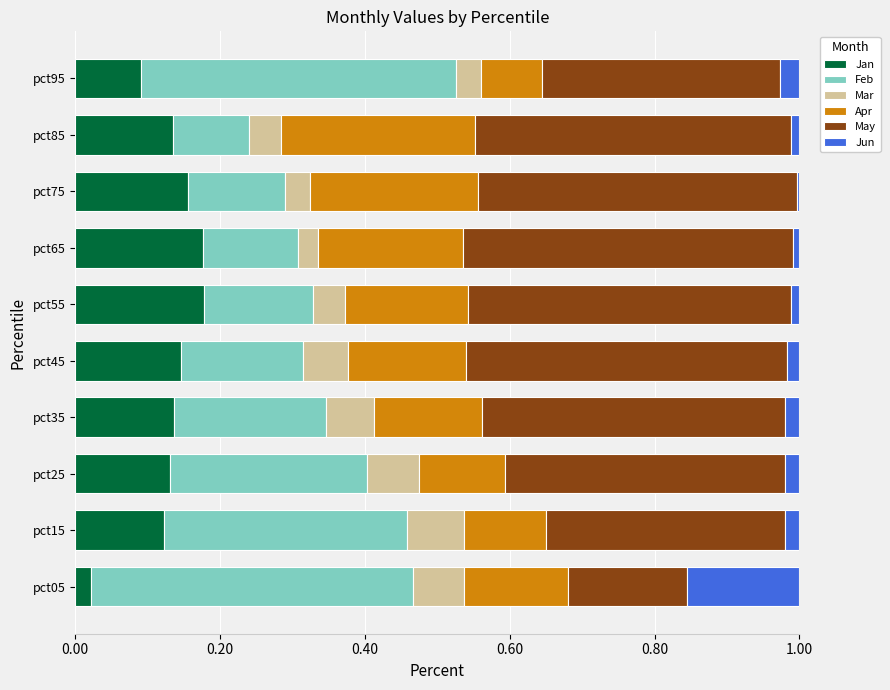

The value of Jan at pct65 is 0.1. True or false?

False